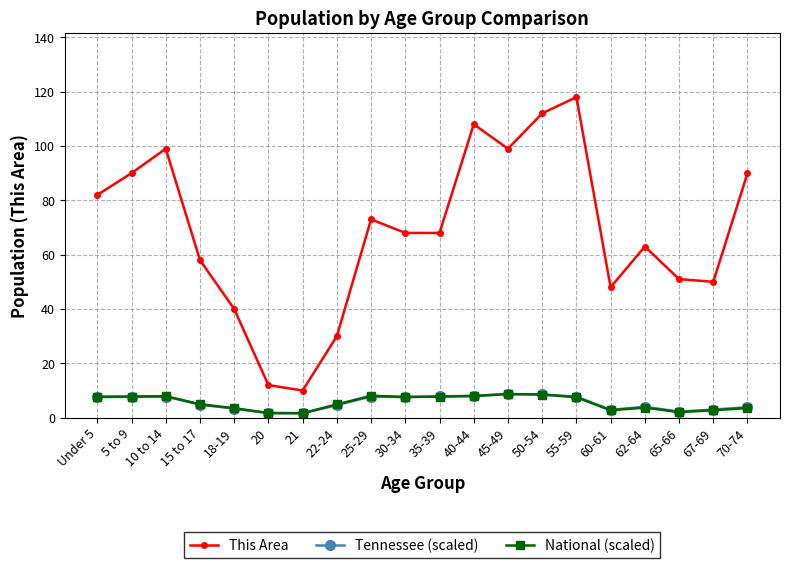

How many data points does each series have?

20